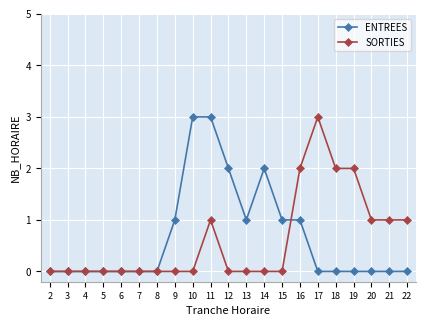

What is the value of the SORTIES point at the 17th from the left?

2